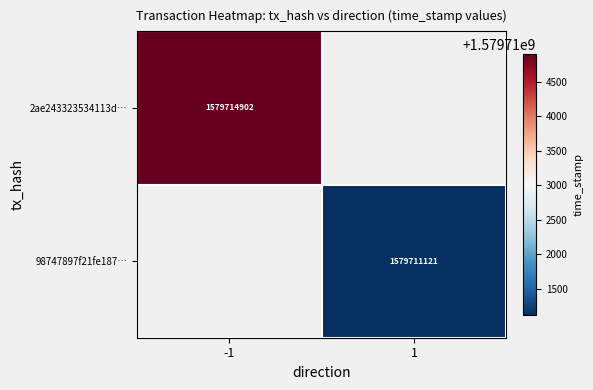

True or false: 2ae243323534113d… has a value of 1579714902 at -1.

True